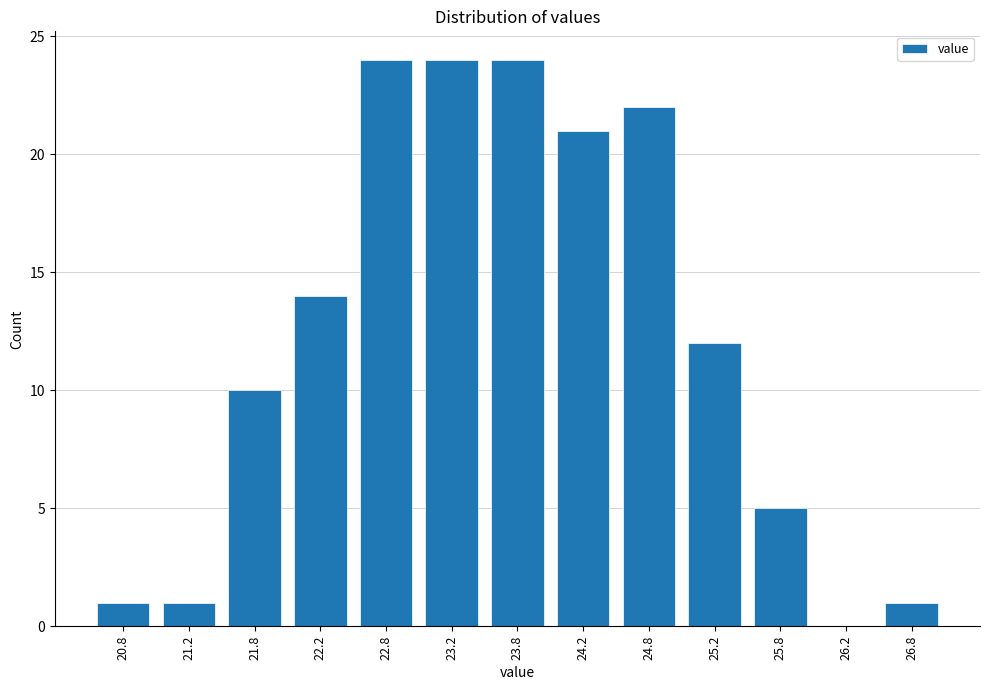

Reading left to right, what are all the values shown in this chart?

20.8=1	21.2=1	21.8=10	22.2=14	22.8=24	23.2=24	23.8=24	24.2=21	24.8=22	25.2=12	25.8=5	26.2=0	26.8=1